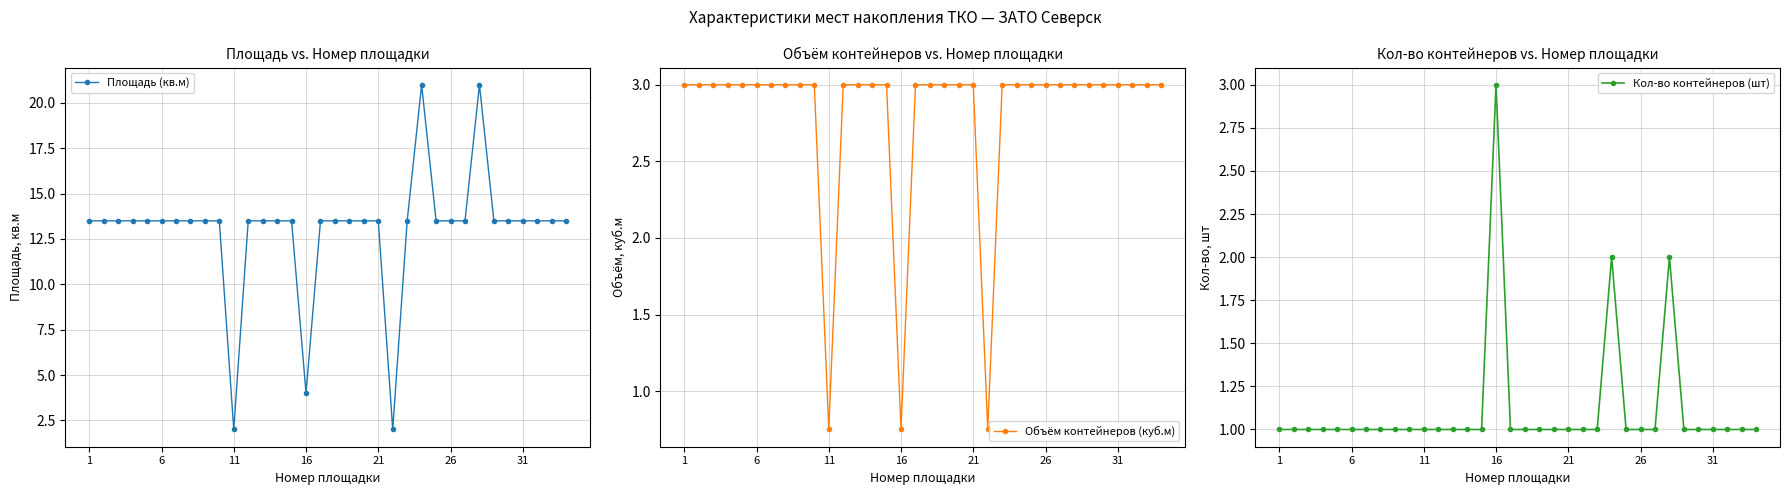

How many data points in Объём контейнеров (куб.м) are less than 3?

3